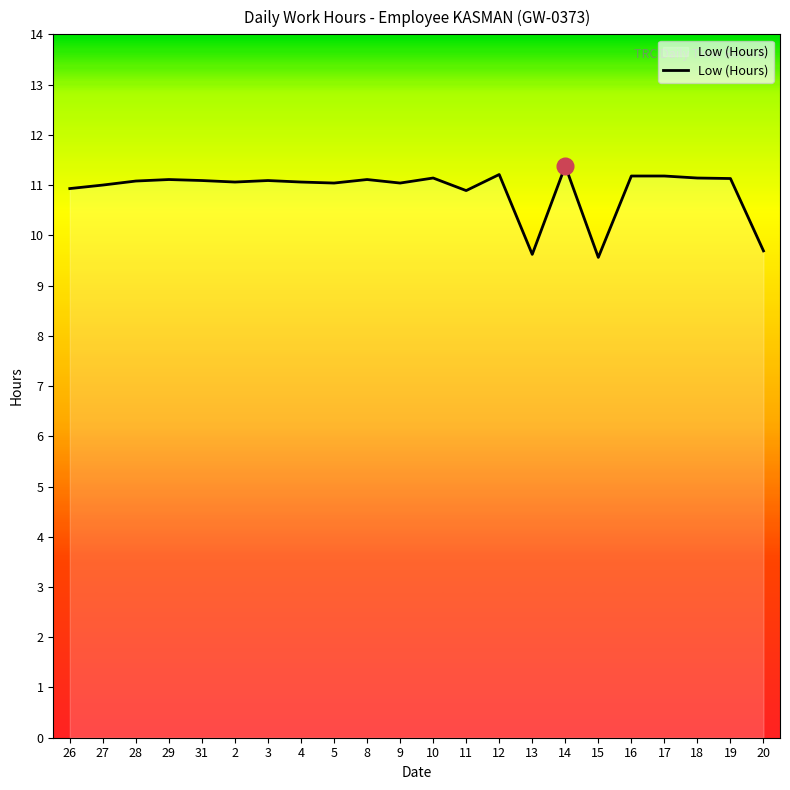

What position from the right is 14?

7